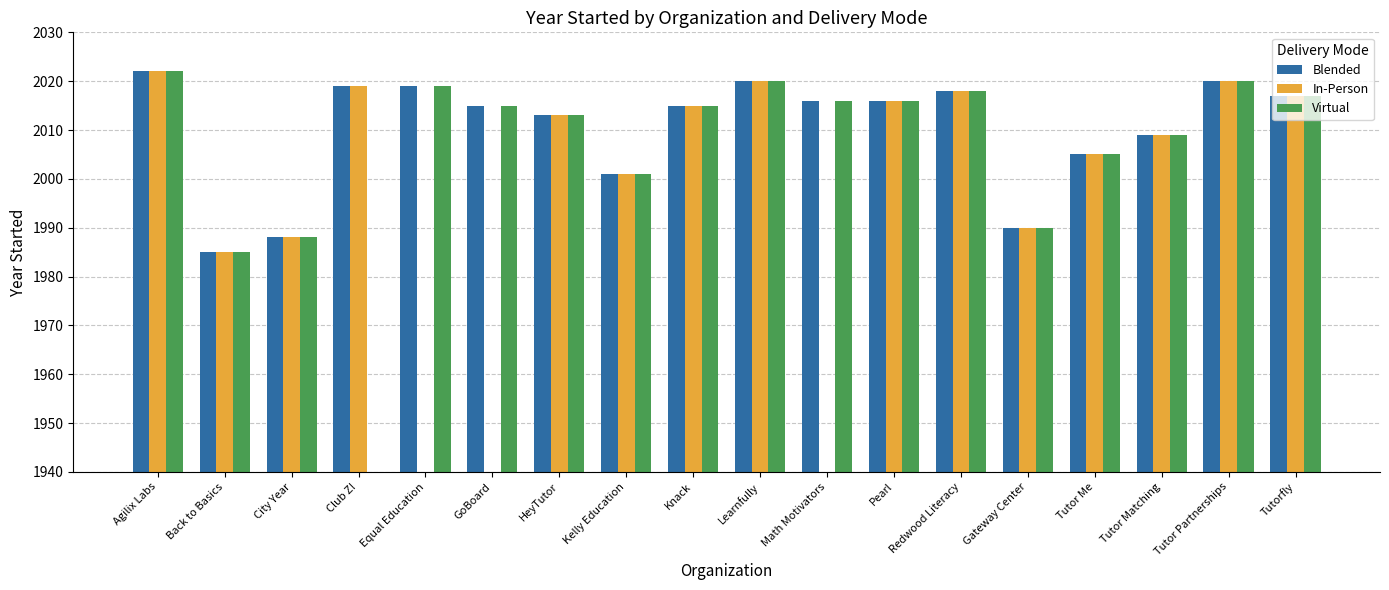

What is the average value of the Virtual series?

1898